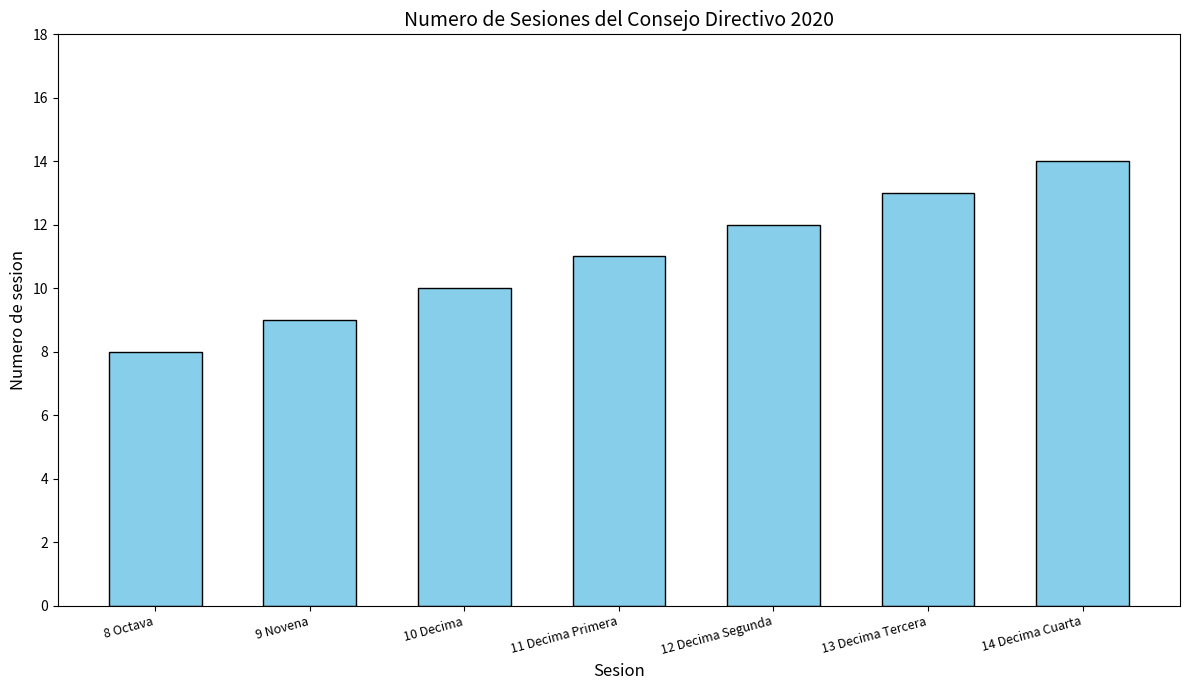

Read the value at 14 Decima Cuarta.

14